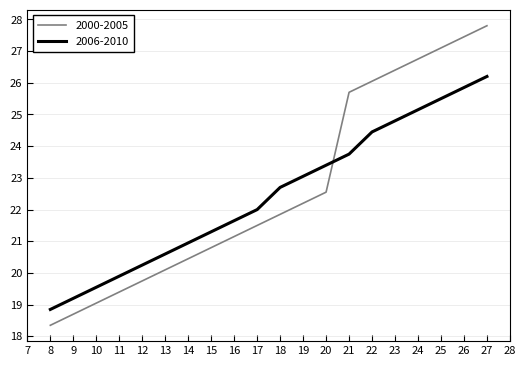

What is the spread (max minus min) of values at 22?

1.6